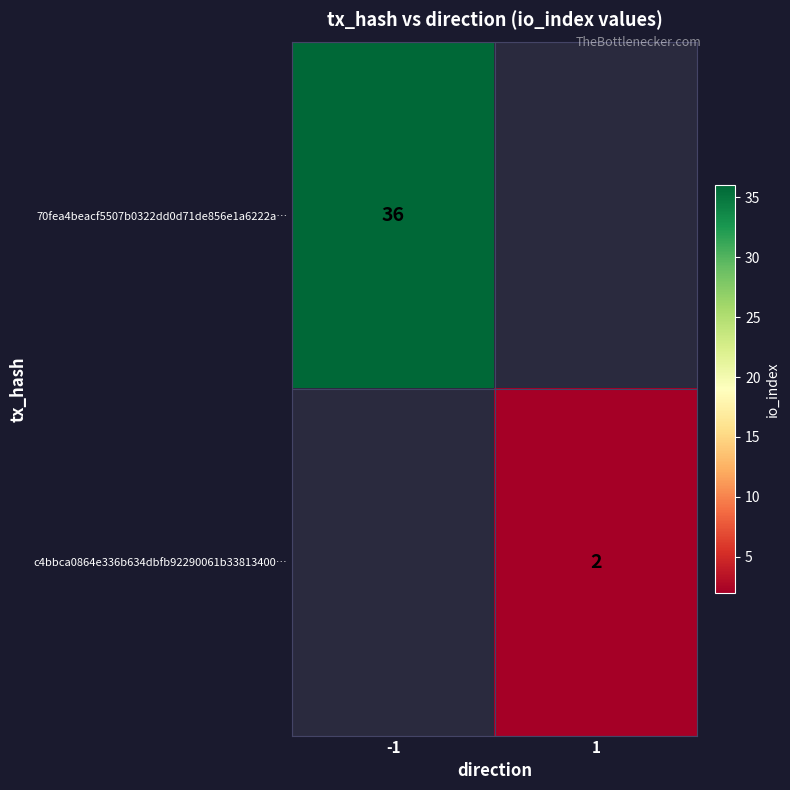

What is the maximum value shown in the chart?

36.0